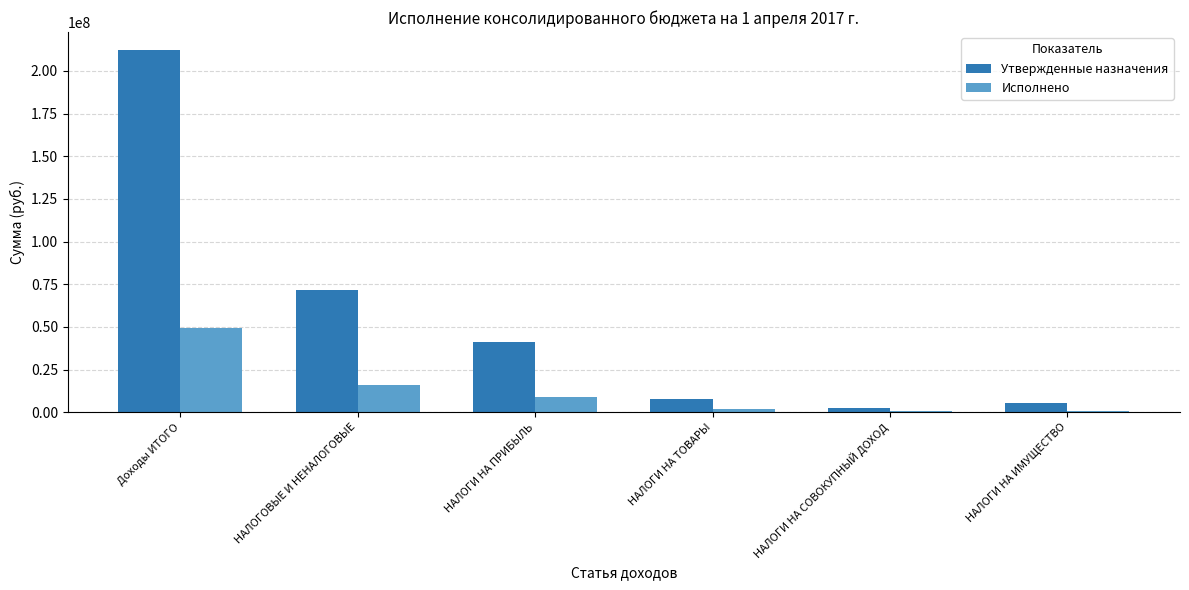

Which series changed the most between Доходы ИТОГО and НАЛОГИ НА ТОВАРЫ?

Утвержденные назначения